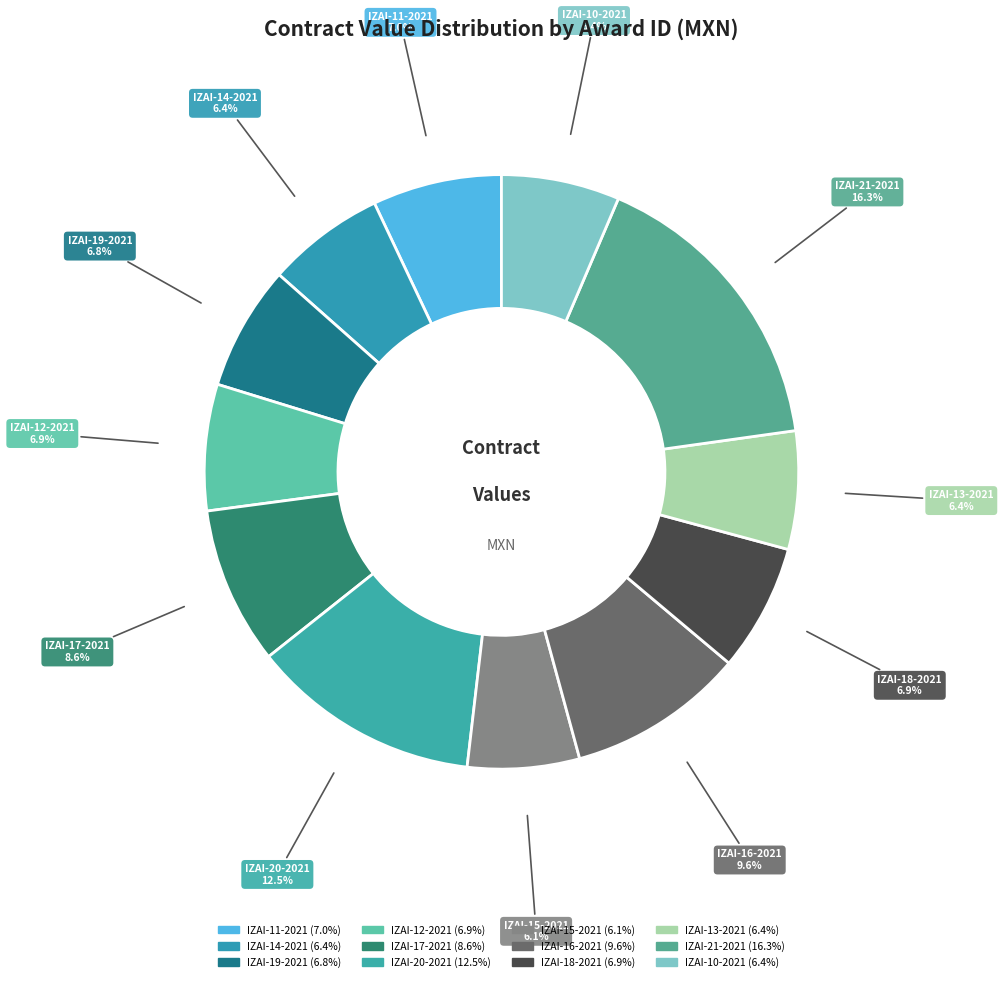

To the nearest percent, what is the combined percentage of IZAI-21-2021 and IZAI-11-2021?

23%